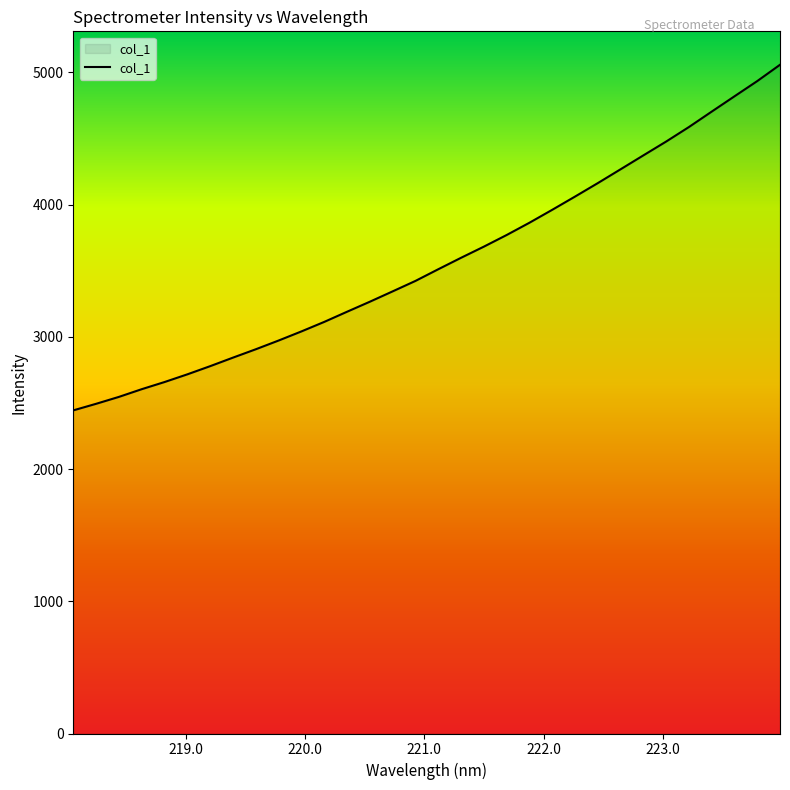

What is the greatest value displayed?

5058.2